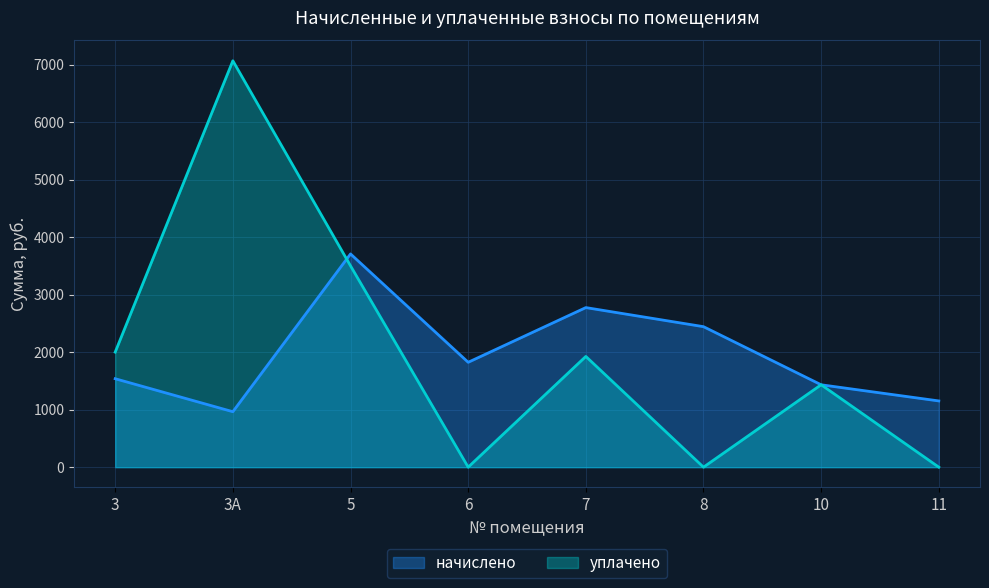

Where does the уплачено series first go above 1925?

3